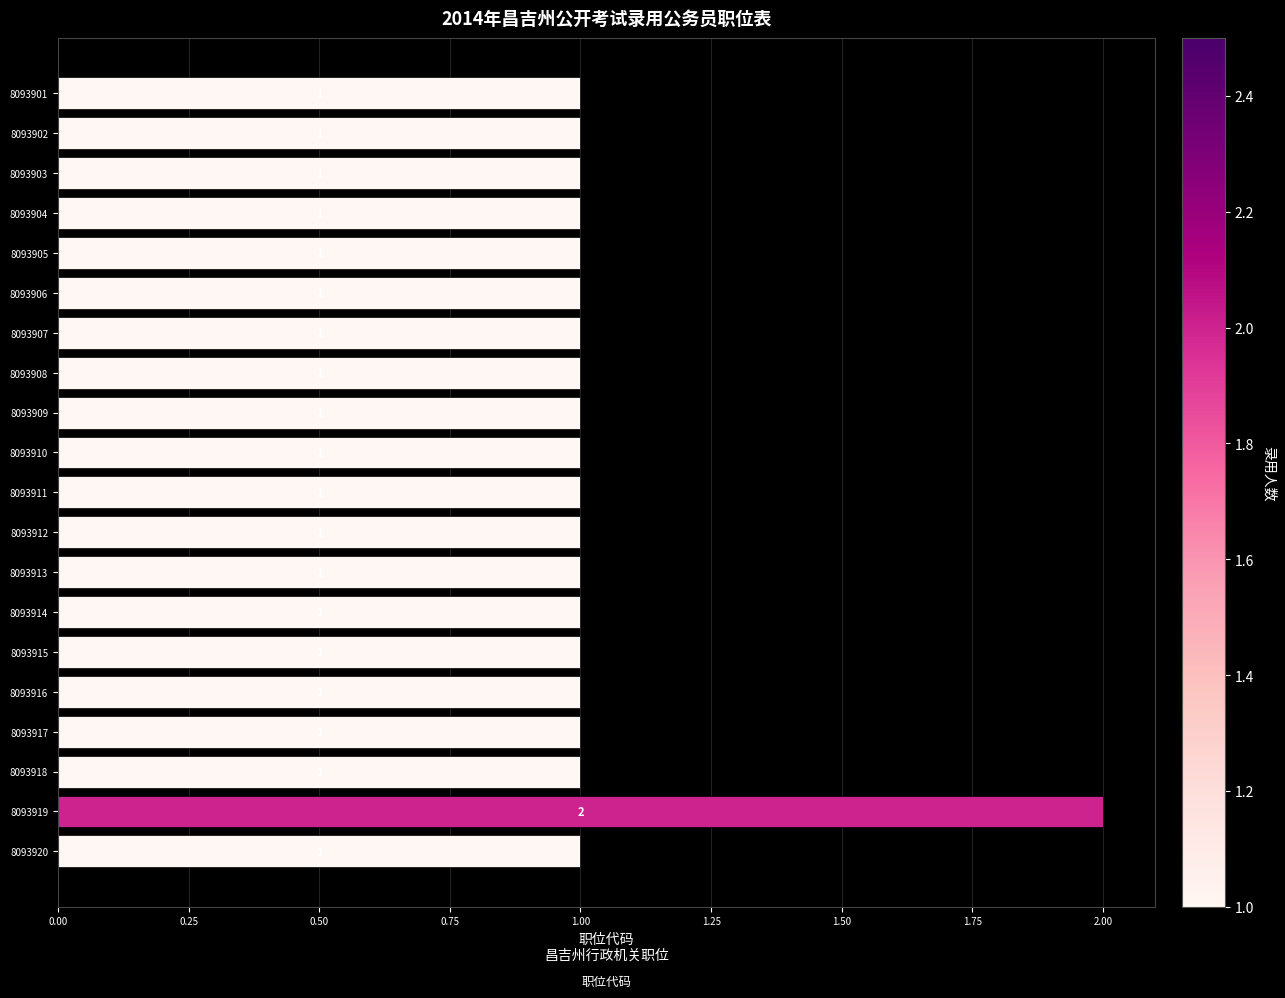

What is the smallest value displayed?

1